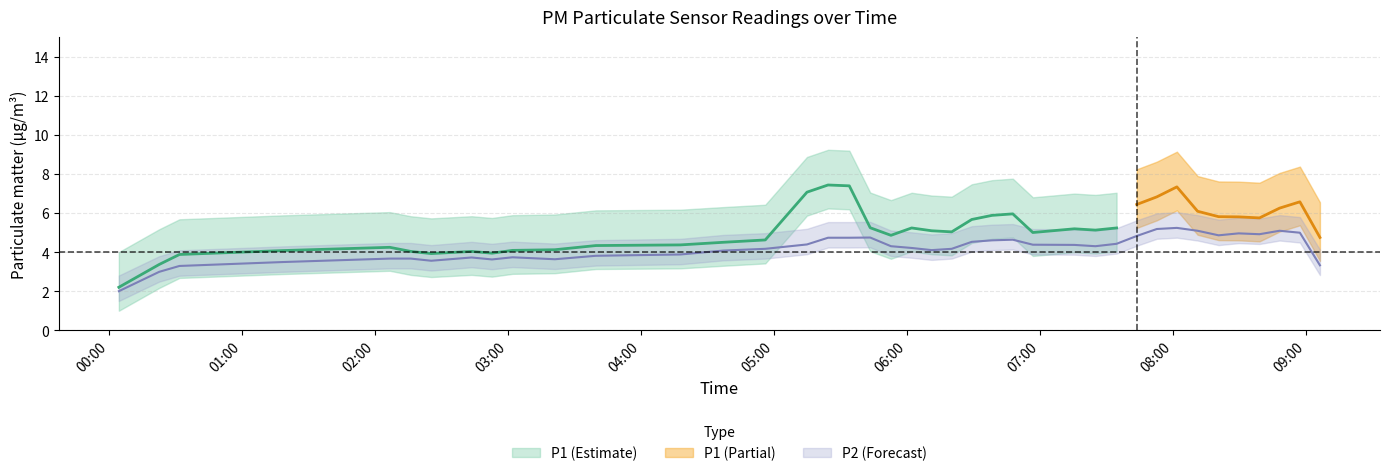

In P2, how many points are higher than both neighbors (excluding endpoints)?

11